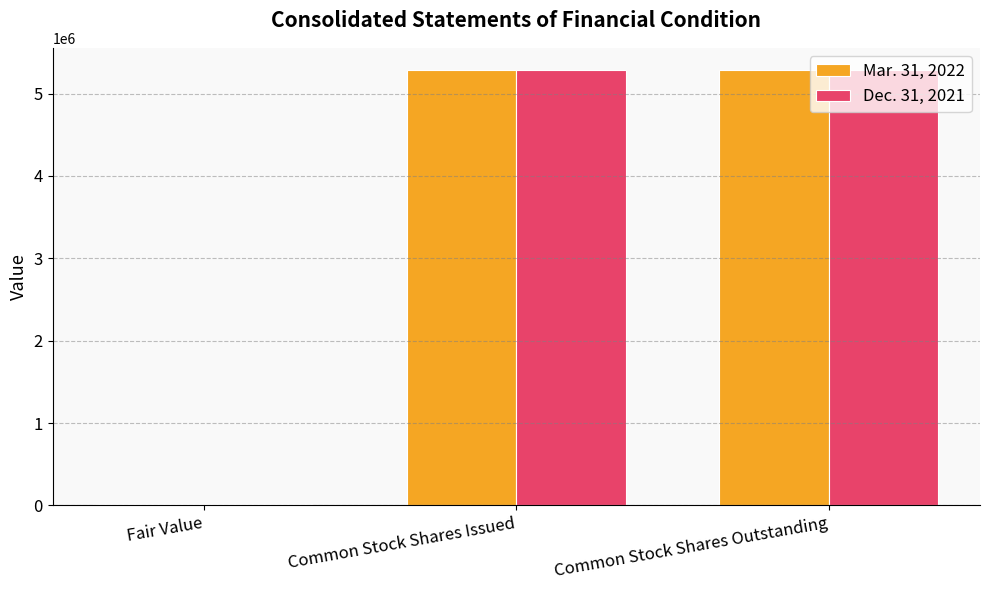

Is it true that Dec. 31, 2021 equals 6920446 at Common Stock Shares Issued?

False